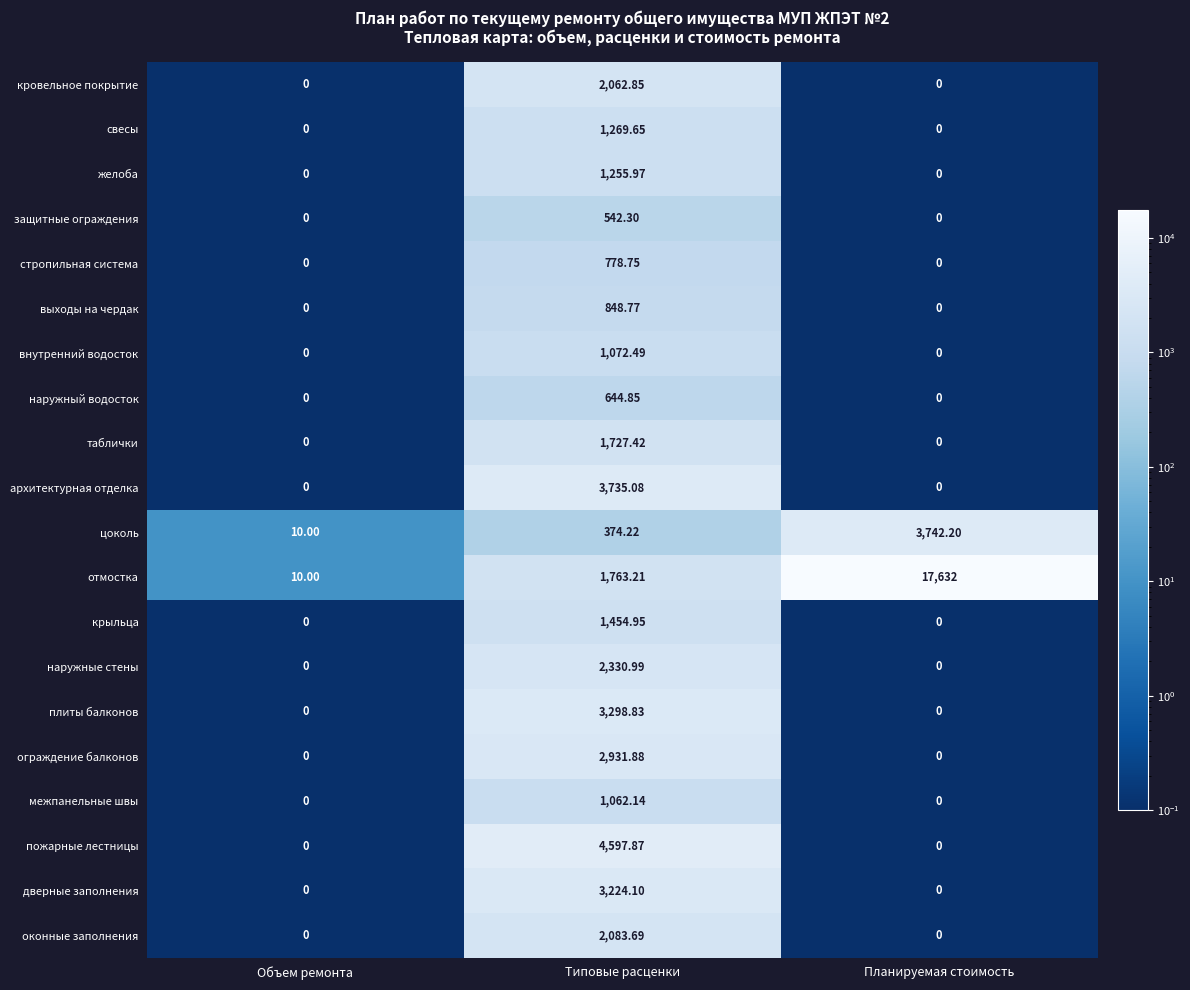

Where does the отмостка series first go above 1763?

Типовые расценки